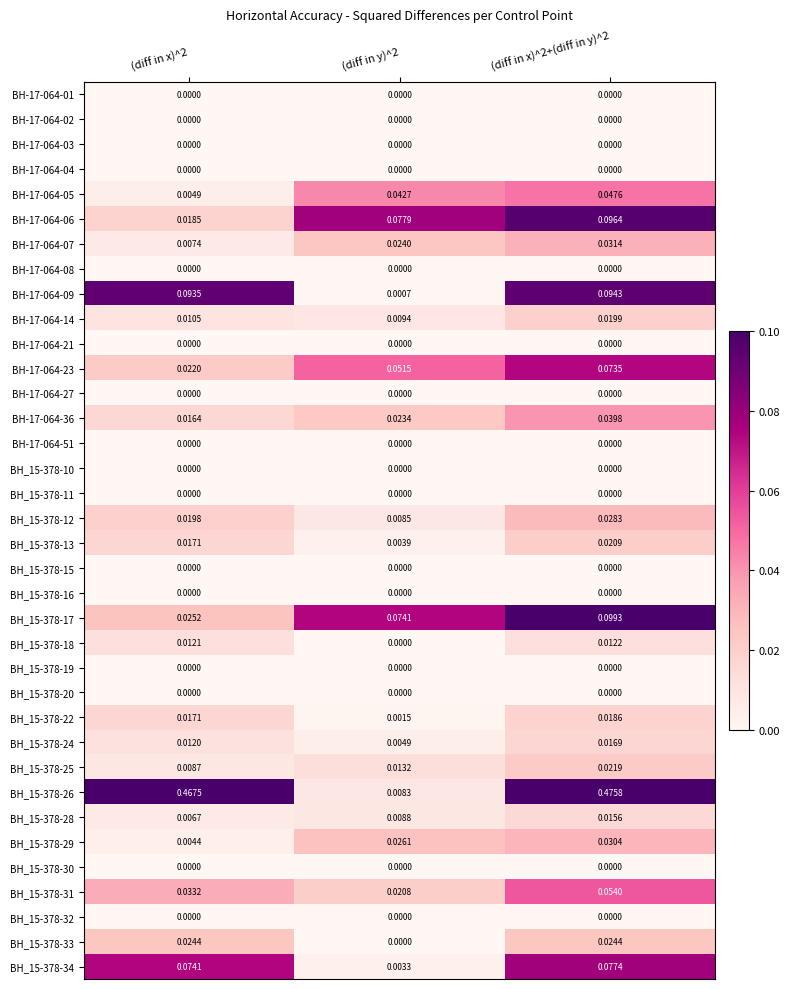

Is the value of BH_15-378-20 at (diff in x)^2+(diff in y)^2 greater than the value of BH_15-378-13 at (diff in x)^2+(diff in y)^2?

No